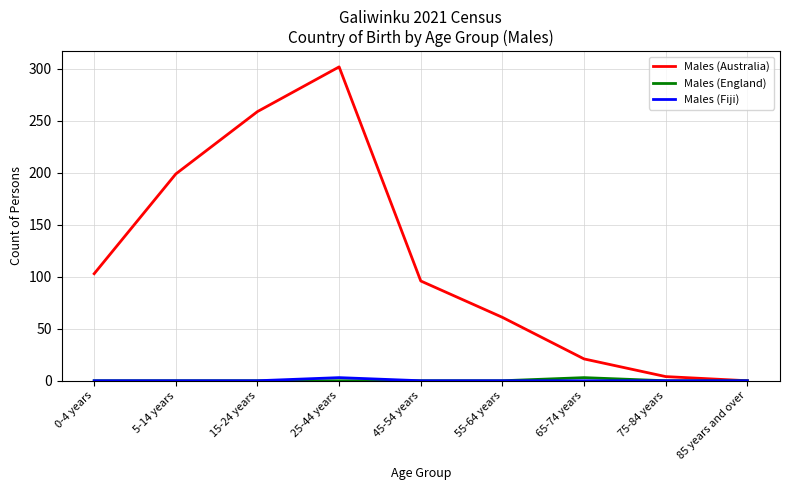

The value of Males (Australia) at 5-14 years is 199. True or false?

True